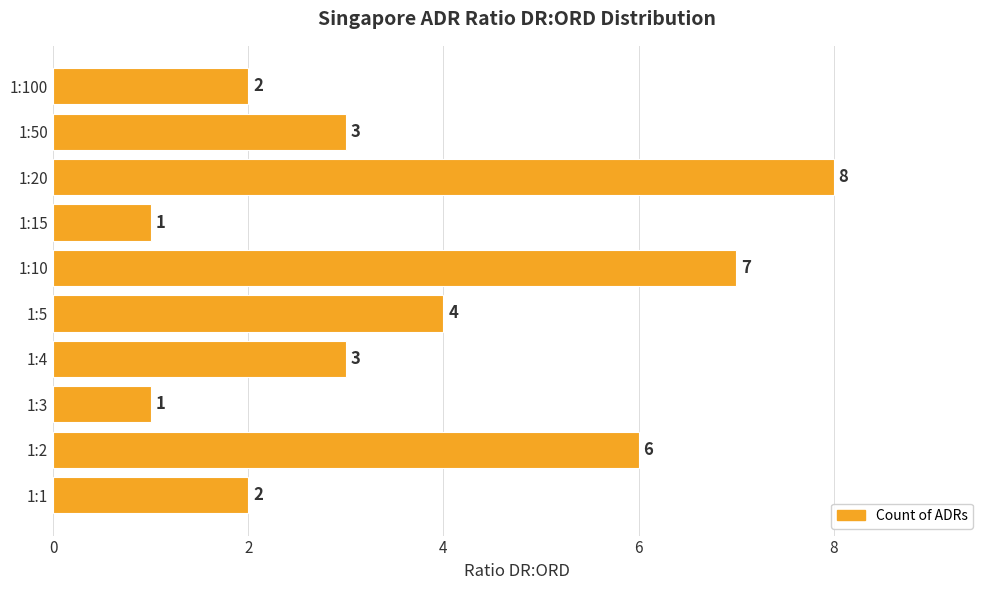

Reading bottom to top, what are all the values shown in this chart?

2	6	1	3	4	7	1	8	3	2